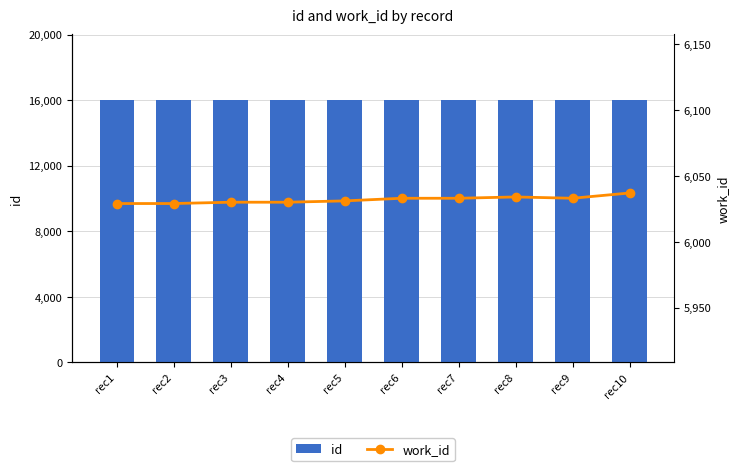

Which series has the largest total across all categories?

id